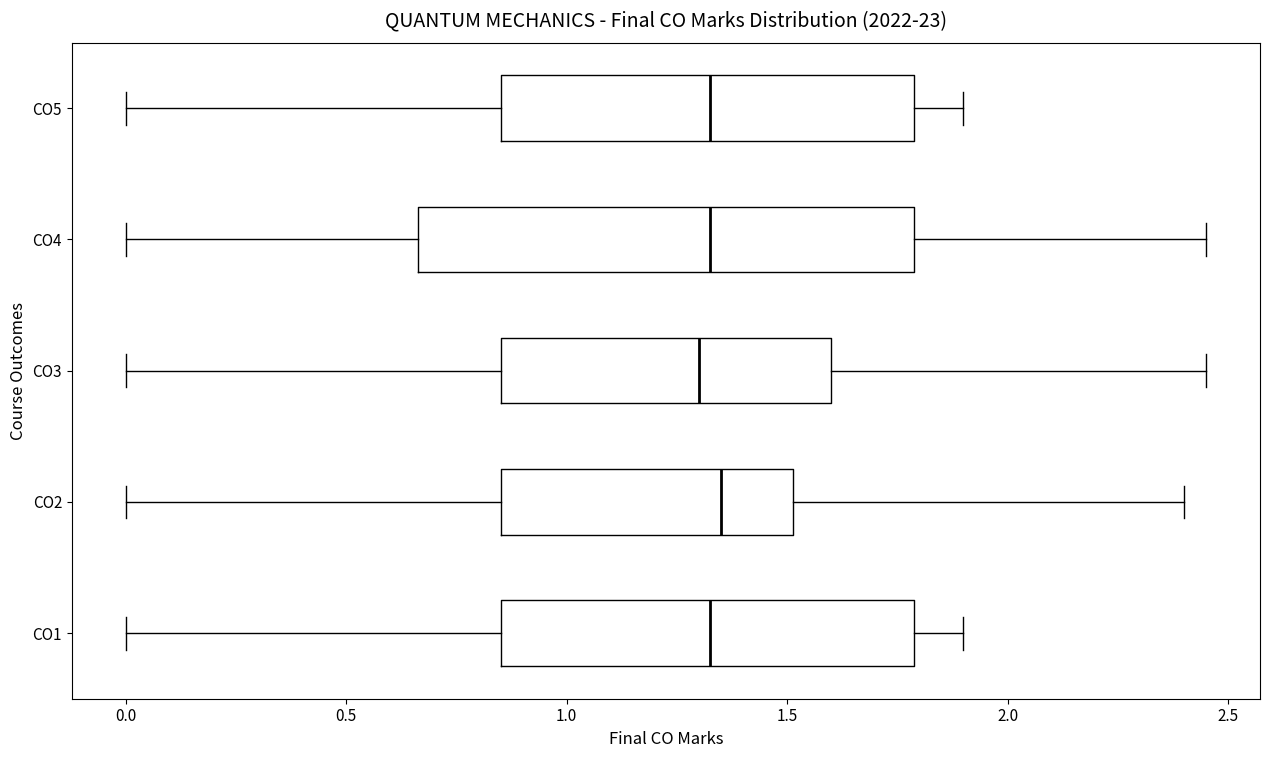

Reading bottom to top, transcribe this box plot: for each box, give where its median line is, the range the box spans, and where its two whiskers end, as read against the x-axis. The values are not printed on the chart, so give them approximately, as read against the axis.

CO1: median 1.35, box 0.85 to 1.80, whiskers 0.00 to 1.90
CO2: median 1.35, box 0.85 to 1.50, whiskers 0.00 to 2.40
CO3: median 1.30, box 0.85 to 1.60, whiskers 0.00 to 2.45
CO4: median 1.35, box 0.65 to 1.80, whiskers 0.00 to 2.45
CO5: median 1.35, box 0.85 to 1.80, whiskers 0.00 to 1.90